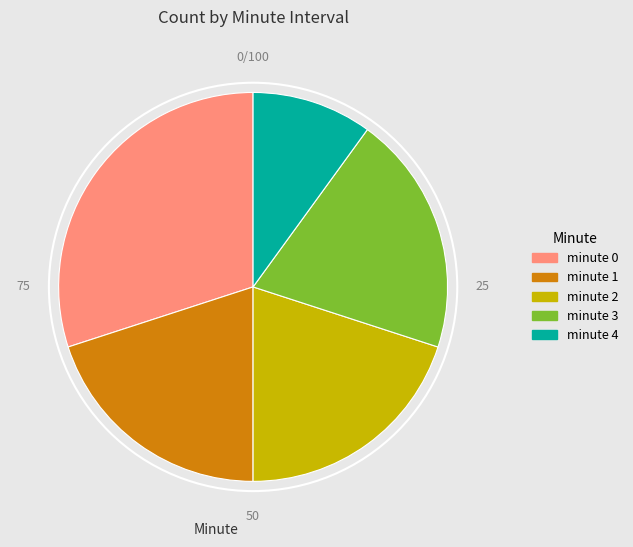

Between minute 4 and minute 1, which is larger?

minute 1